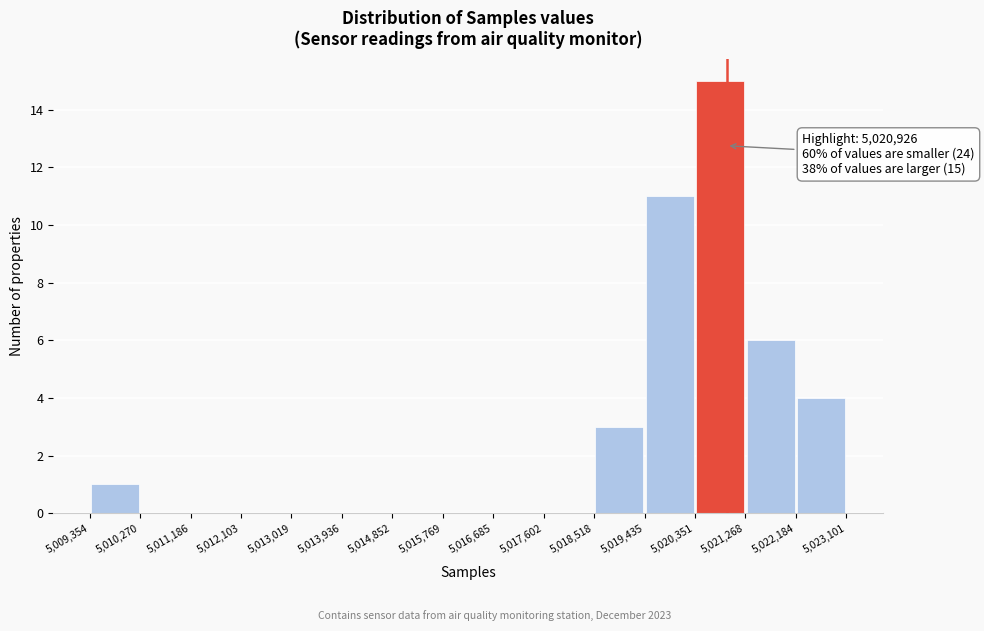

Which range on the x-axis has the tallest bar?

5,020,351 to 5,021,268